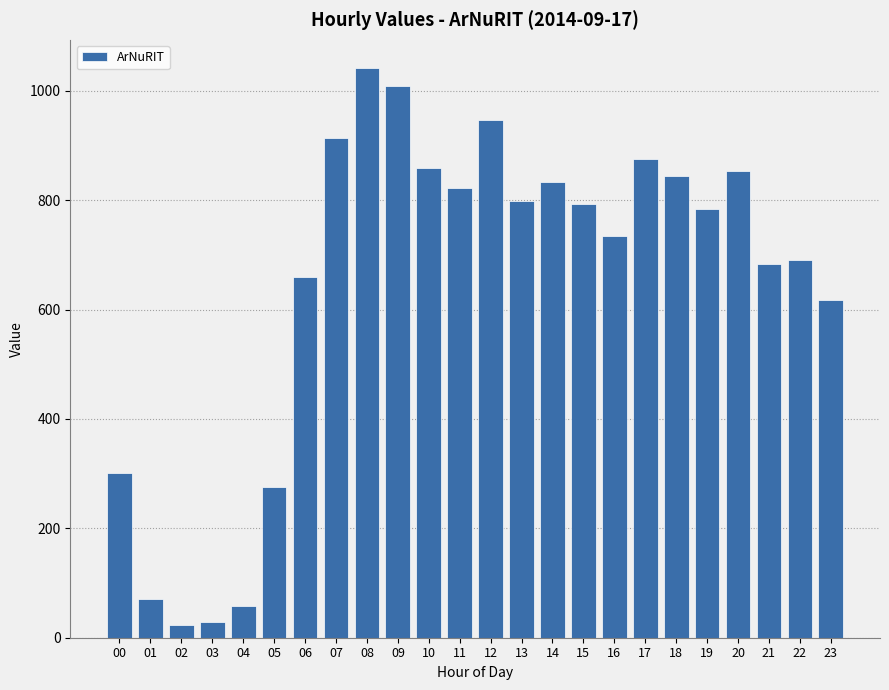

At which label is the value closest to 532?

23